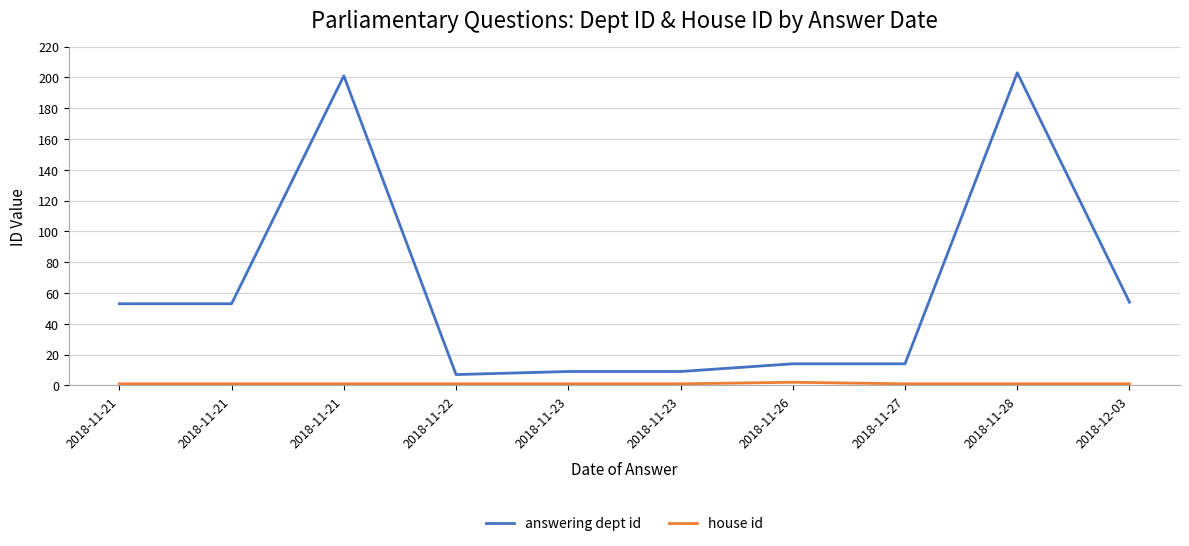

What is the difference between the maximum and minimum values in the answering dept id series?

196